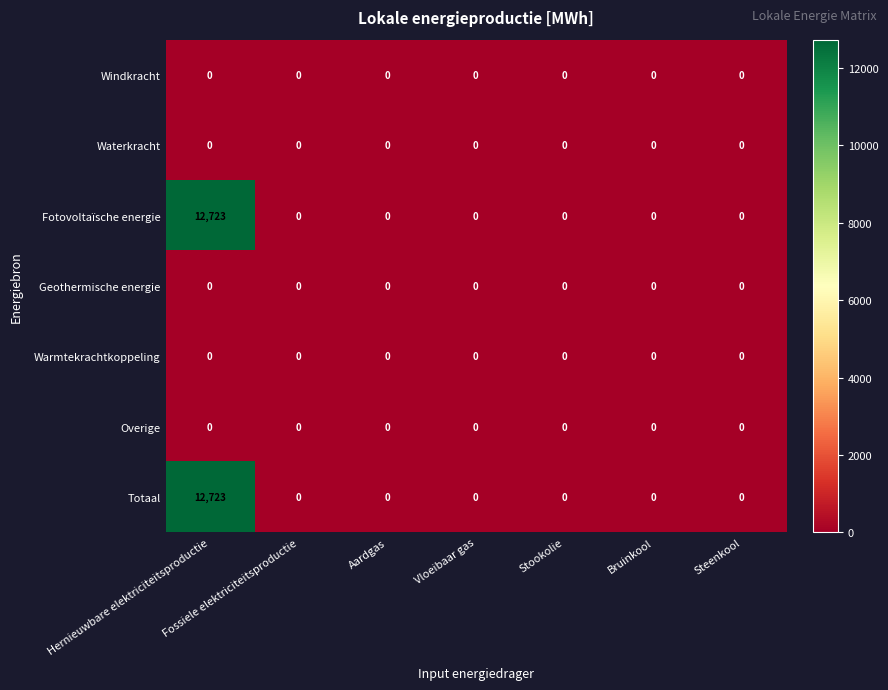

The Fotovoltaïsche energie series shows 8054 at Vloeibaar gas. True or false?

False